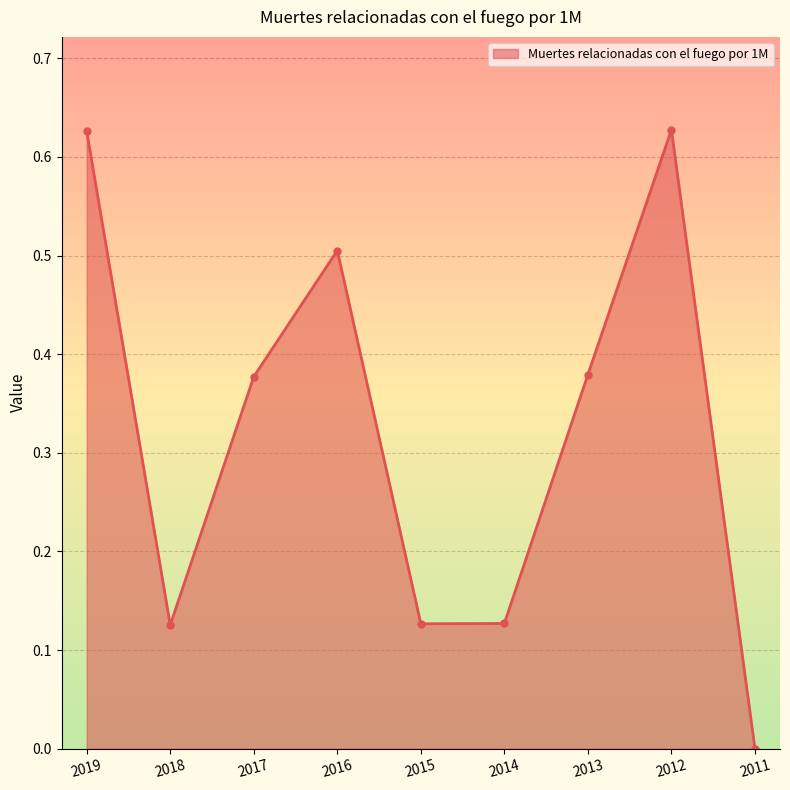

What is the sum of the values at 2013 and 2014?

0.5